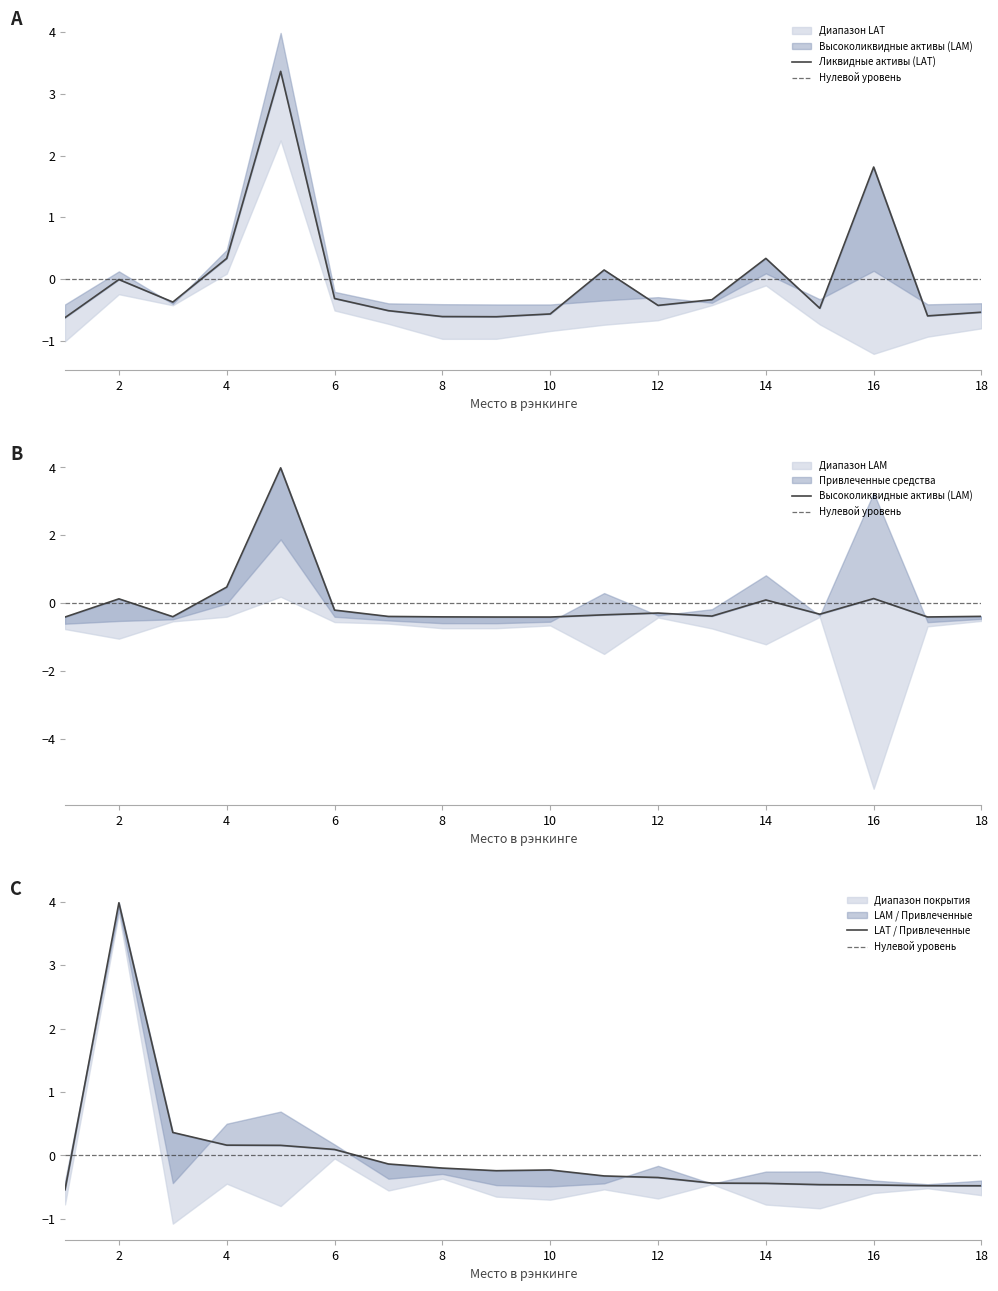

What is the difference between the second highest and second lowest values in the Высоколиквидные активы (LAM), млн руб. series?

0.9